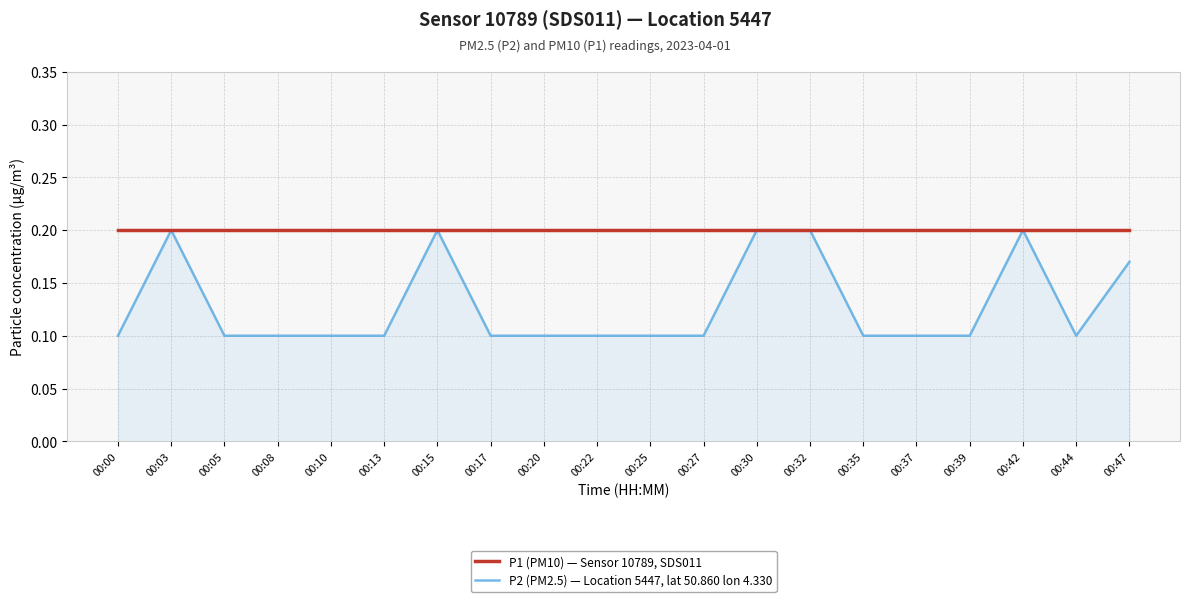

What is the total value across all series at 00:39?

0.3